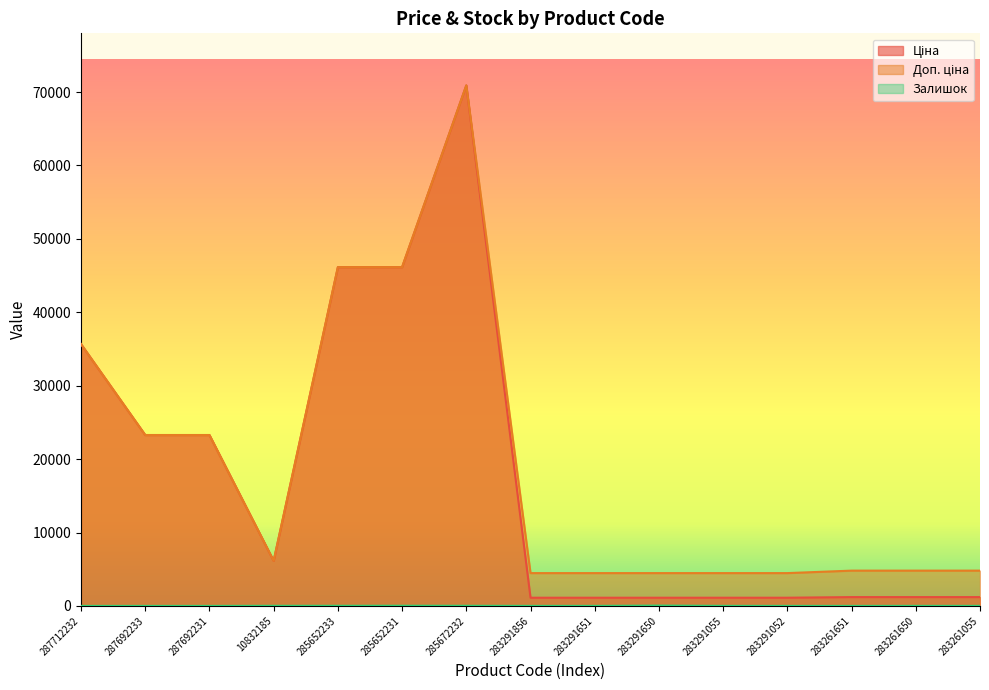

True or false: Ціна has more than 0 interior local peaks.

True